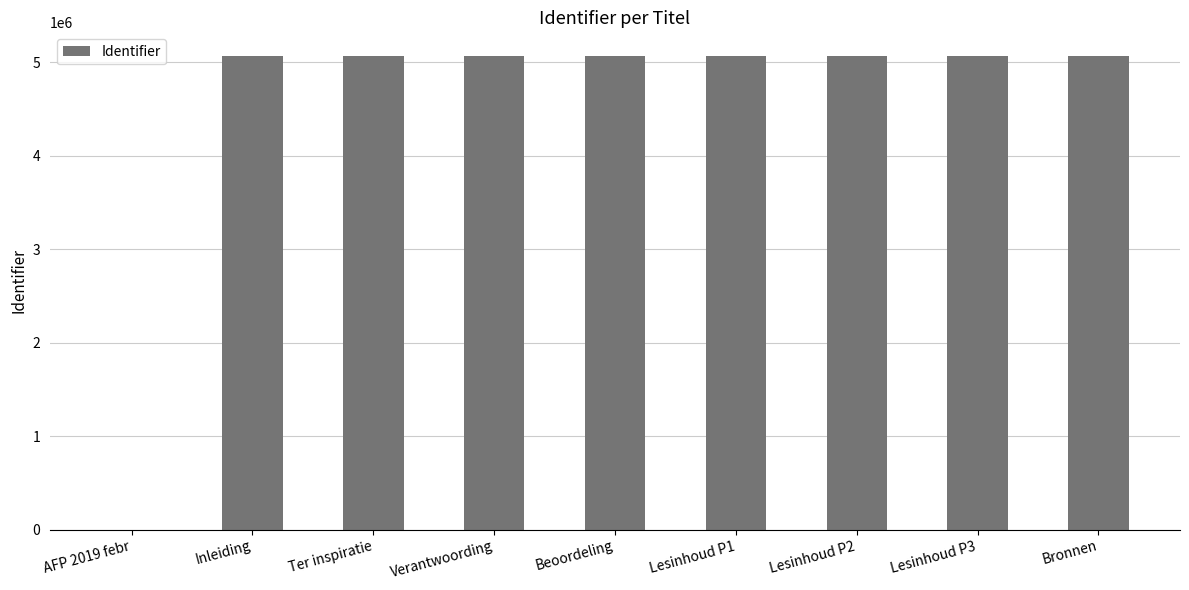

Count the number of categories in the chart.

9